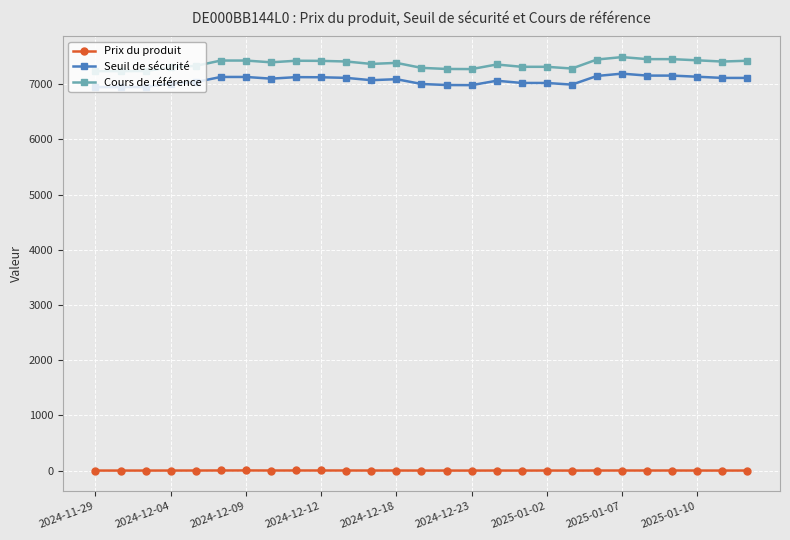

Which series has the widest spread of values?

Cours de référence